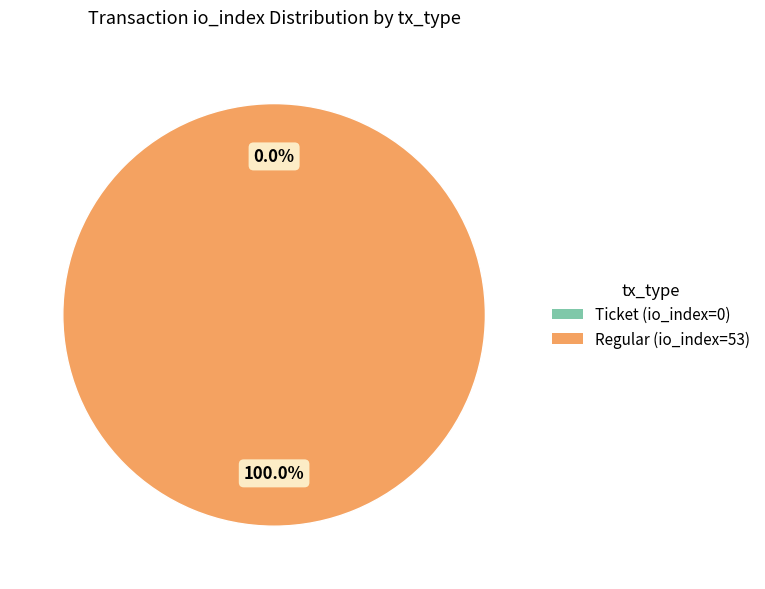

Is the sum of Ticket (io_index=0) and Regular (io_index=53) greater than half?

Yes